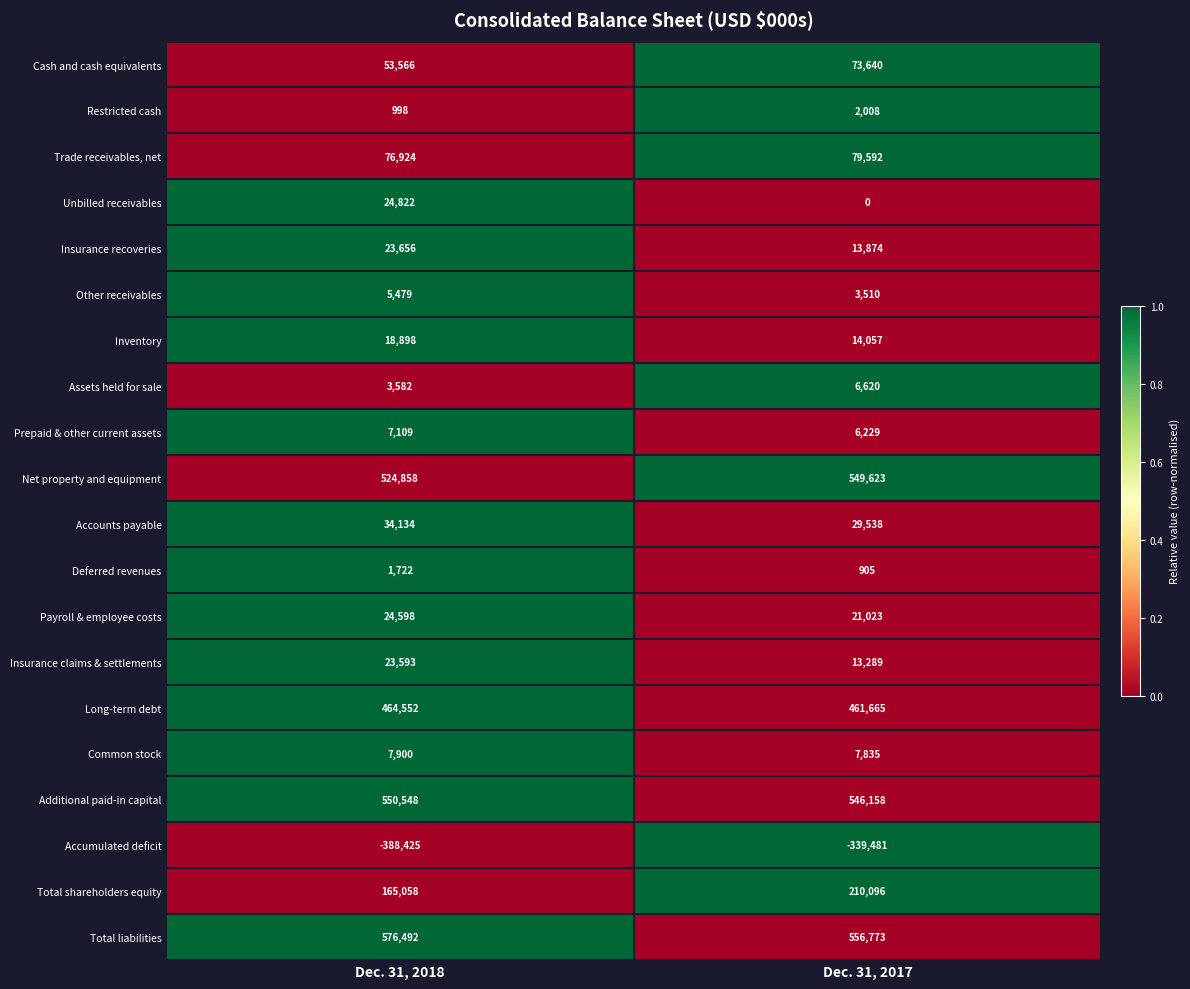

What is the total value across all series at Dec. 31, 2017?

2256954